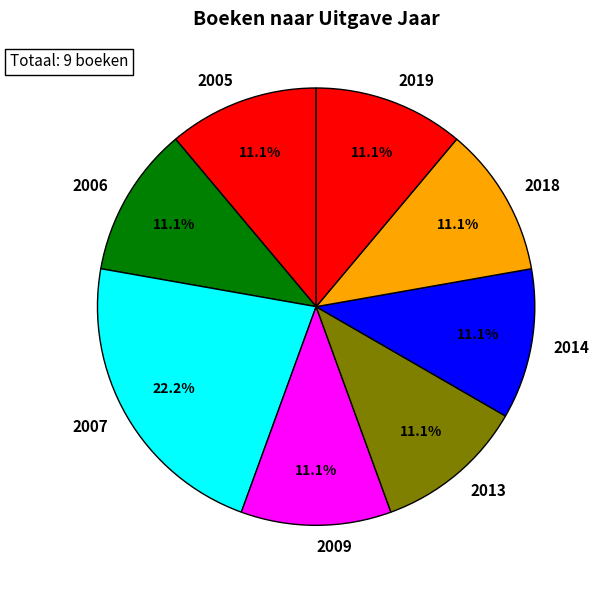

What portion of the pie excludes 2019?

88.9%